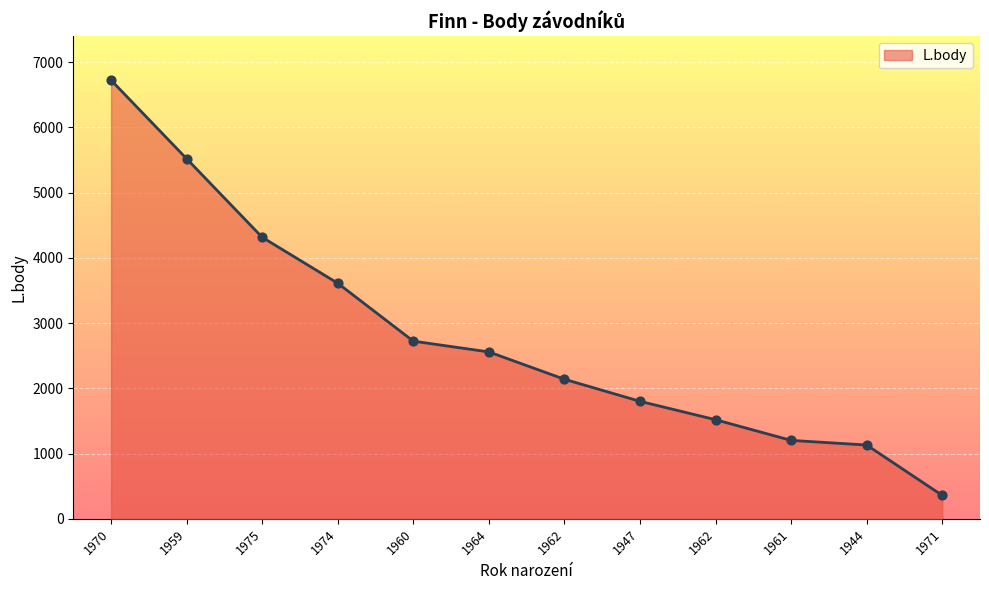

What is the ratio of the value at 1964 to the value at 1971?

7.1